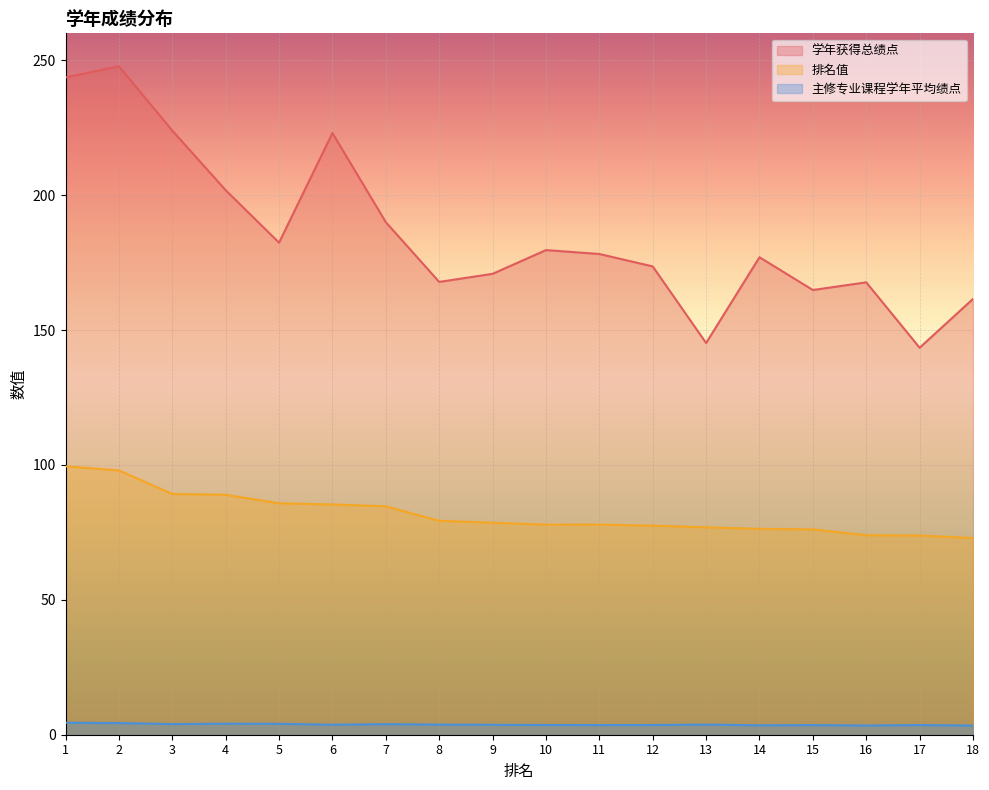

List the labels in order of 学年获得总绩点 value, largest first.

2, 1, 3, 6, 4, 7, 5, 10, 11, 14, 12, 9, 8, 16, 15, 18, 13, 17